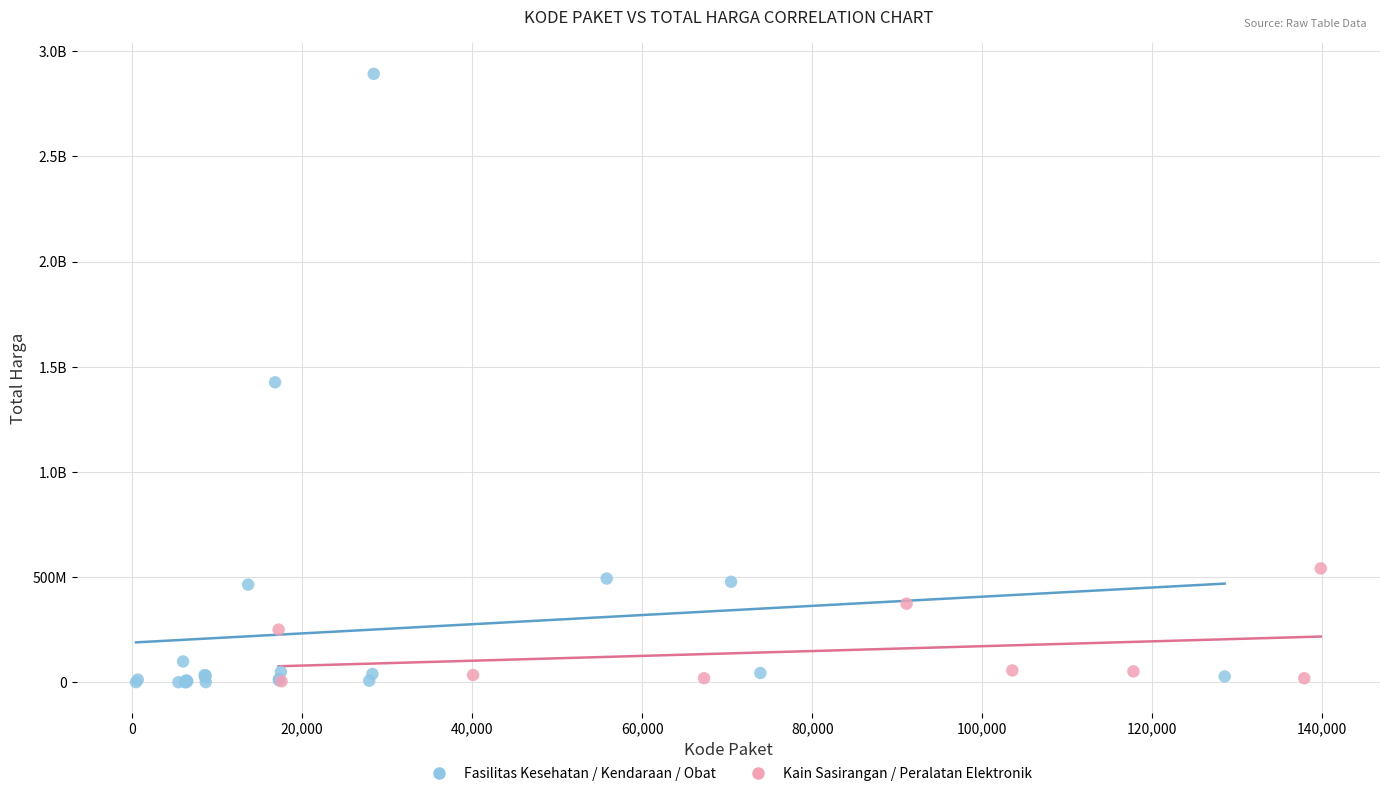

What are all the series names shown in the legend?

Fasilitas Kesehatan / Kendaraan / Obat, Kain Sasirangan / Peralatan Elektronik